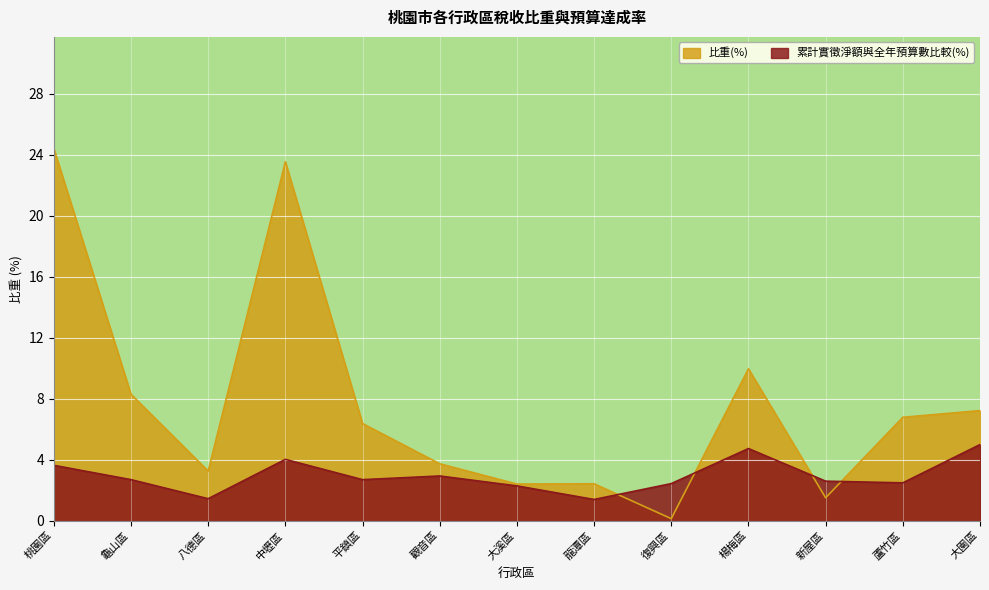

How many times do 累計實徵淨額與全年預算數比較(%) and 比重(%) cross each other?

4